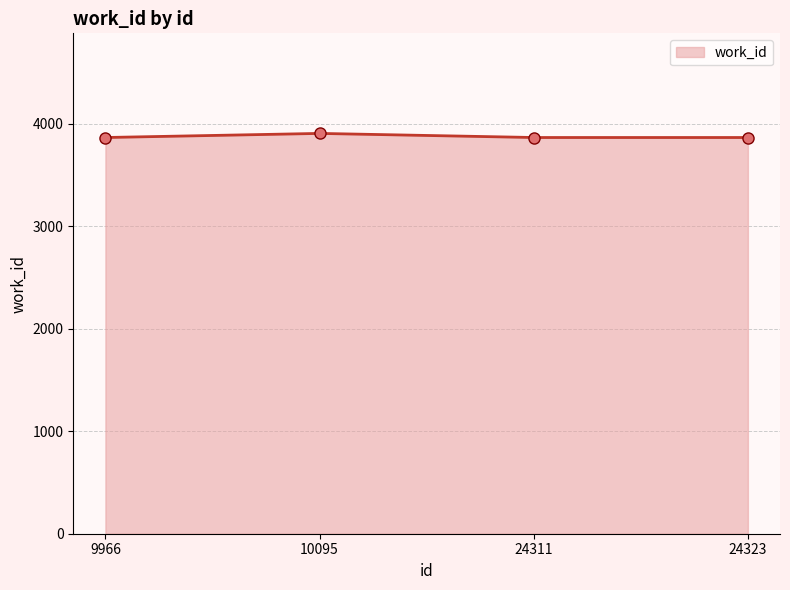

What is the ratio of the value at 24311 to the value at 10095?

1.0